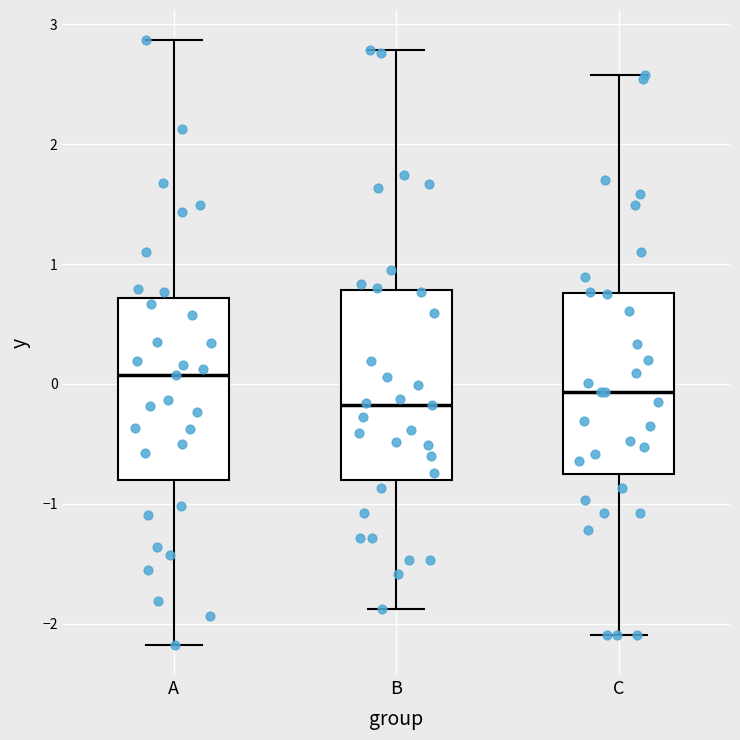

Where does the lower whisker of the box for B end on the y-axis? The values are not printed on the chart, so give them approximately, as read against the axis.

-1.9